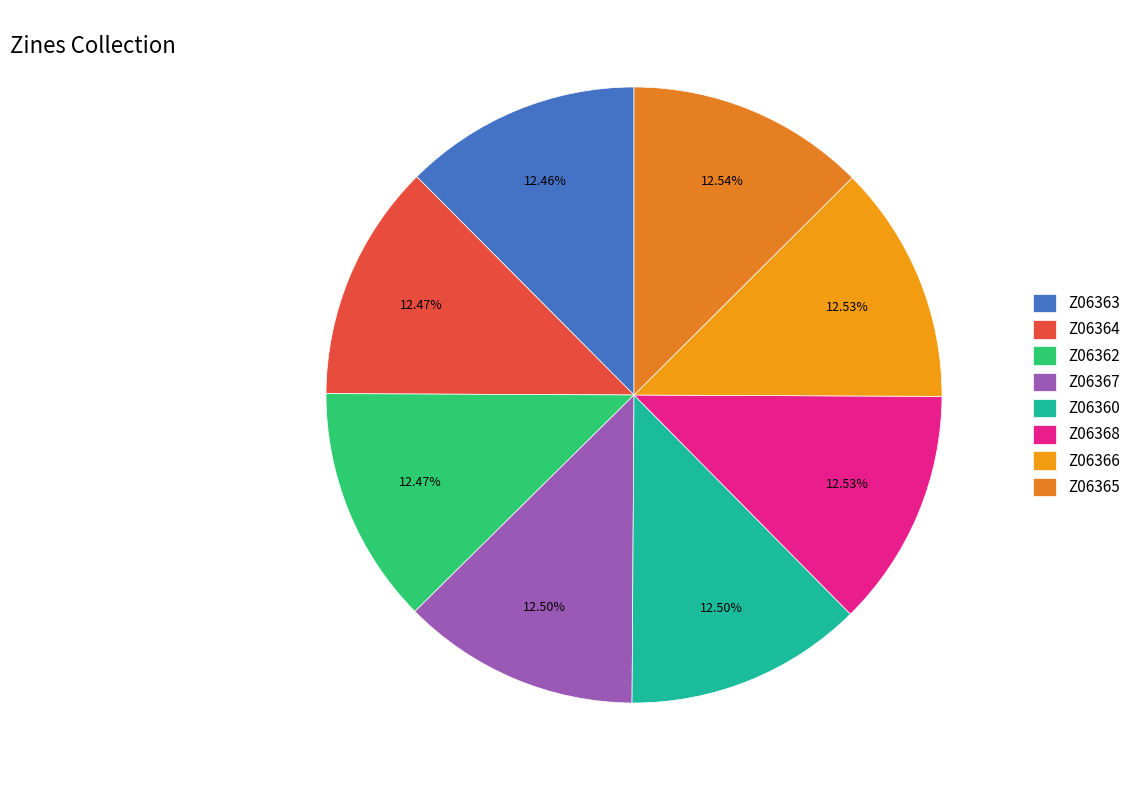

Which category has the smallest portion of the pie?

Z06363